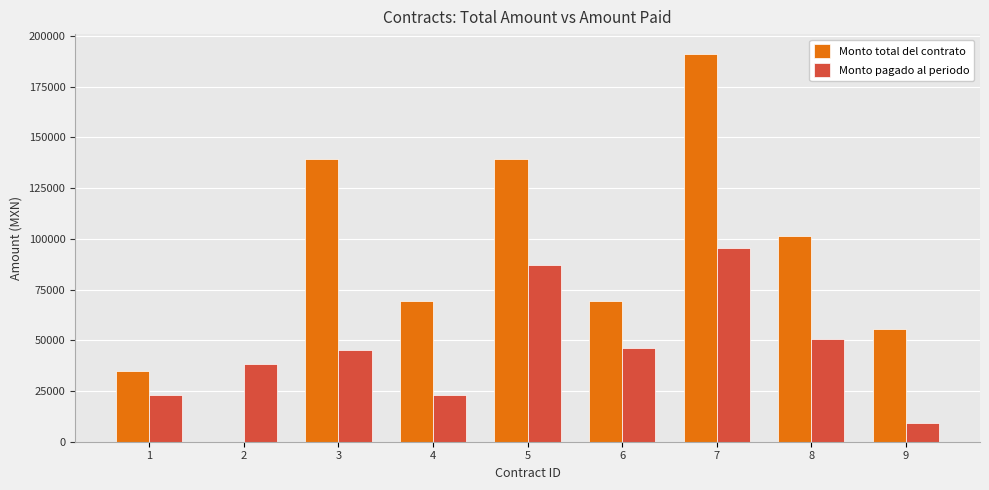

Which series has the largest total across all categories?

Monto total del contrato